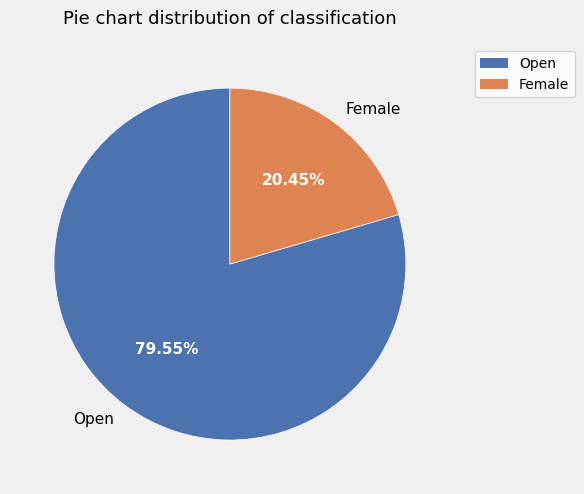

What percentage is the Female slice, to the nearest percent?

20%